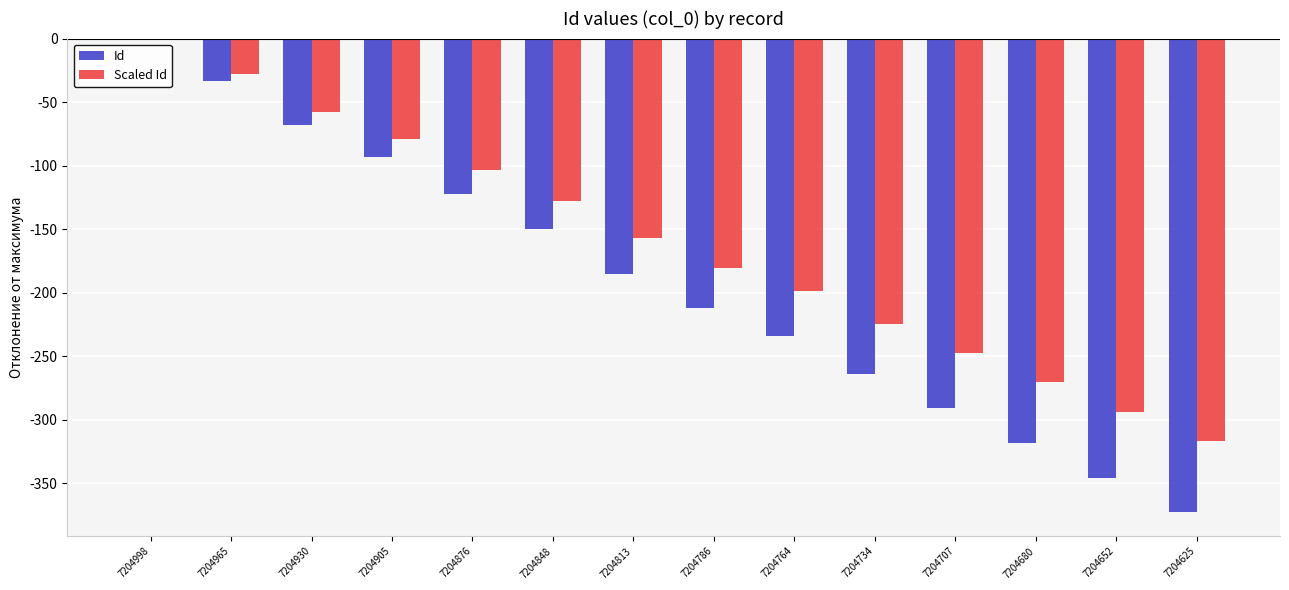

Which series changed the most between 7204707 and 7204680?

Id